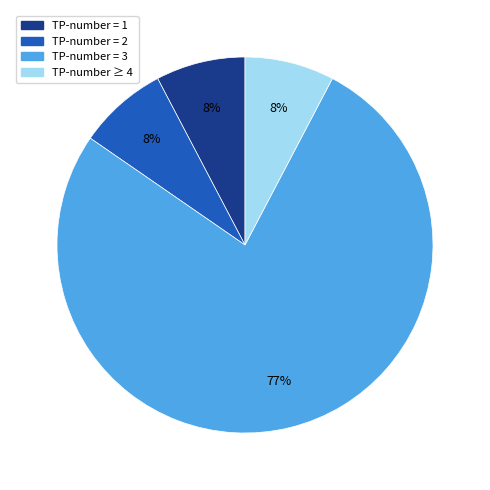

Is TP-number = 1 the majority of the pie?

No